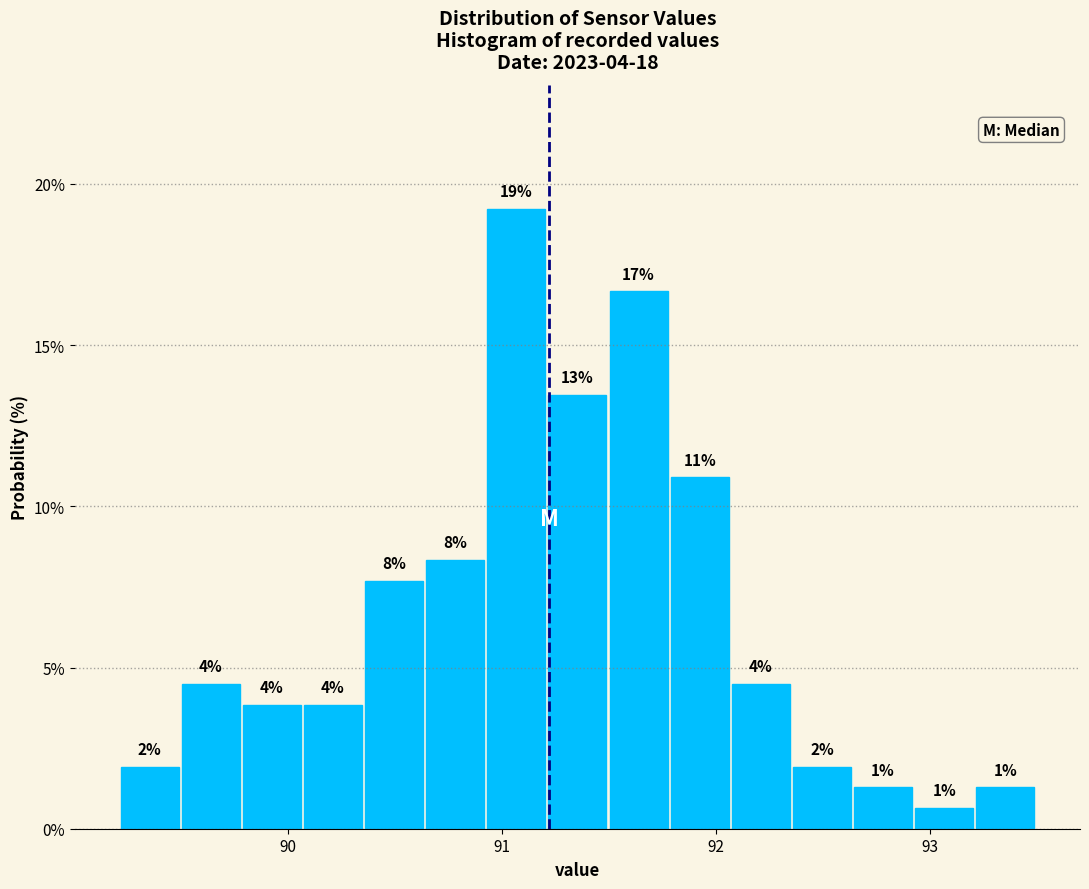

Around what value on the x-axis is the tallest bar? Give the approximate position of its centre, as read against the axis.

91.1